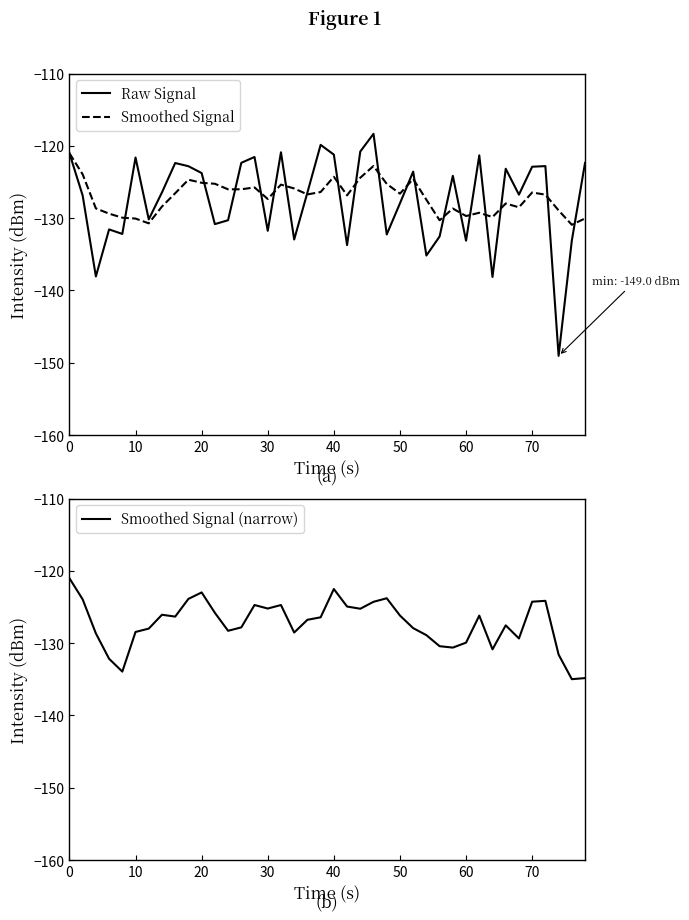

Is it true that Raw Signal equals -131.8 at 30?

True